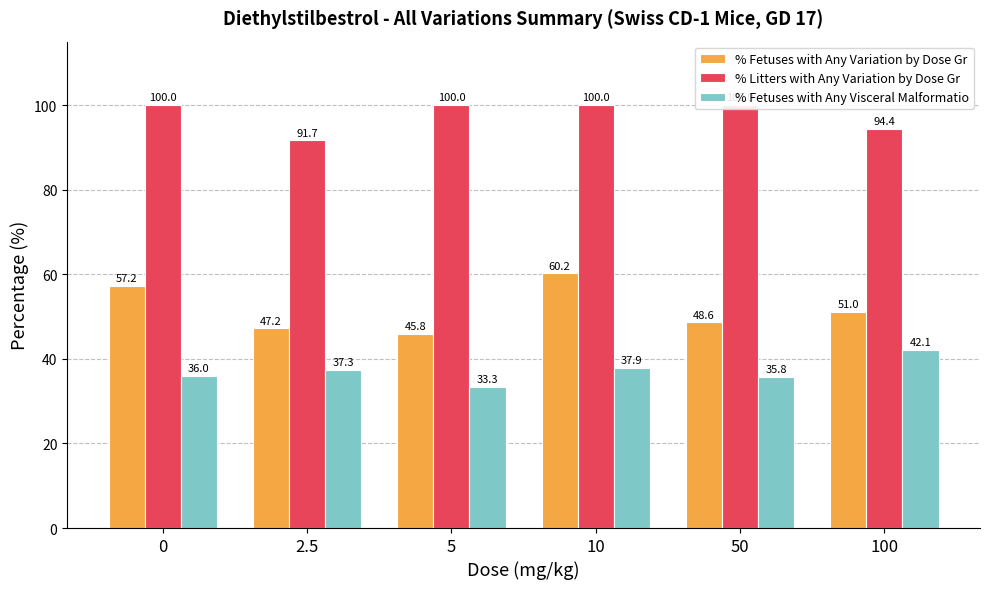

How many groups of bars are there?

6